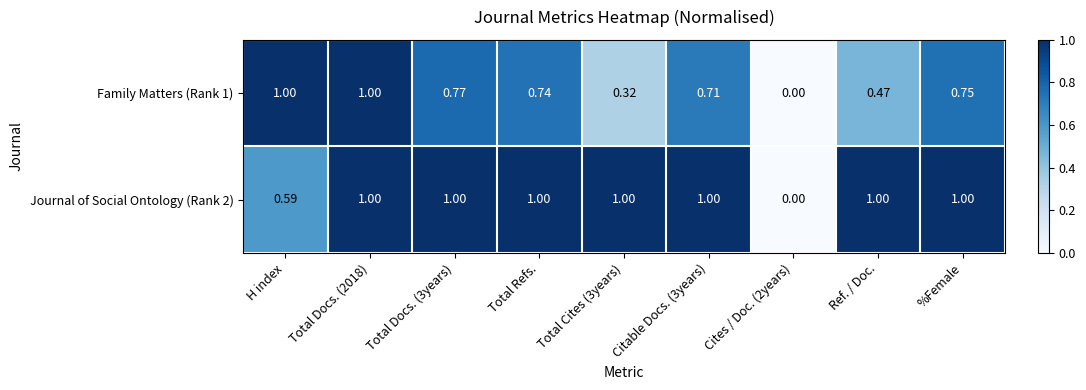

Is the value of Journal of Social Ontology (Rank 2) at Cites / Doc. (2years) greater than the value of Family Matters (Rank 1) at Total Docs. (2018)?

No